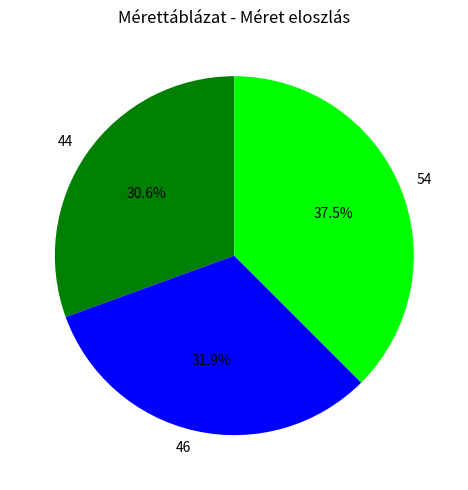

What is the smallest slice in the pie chart?

44